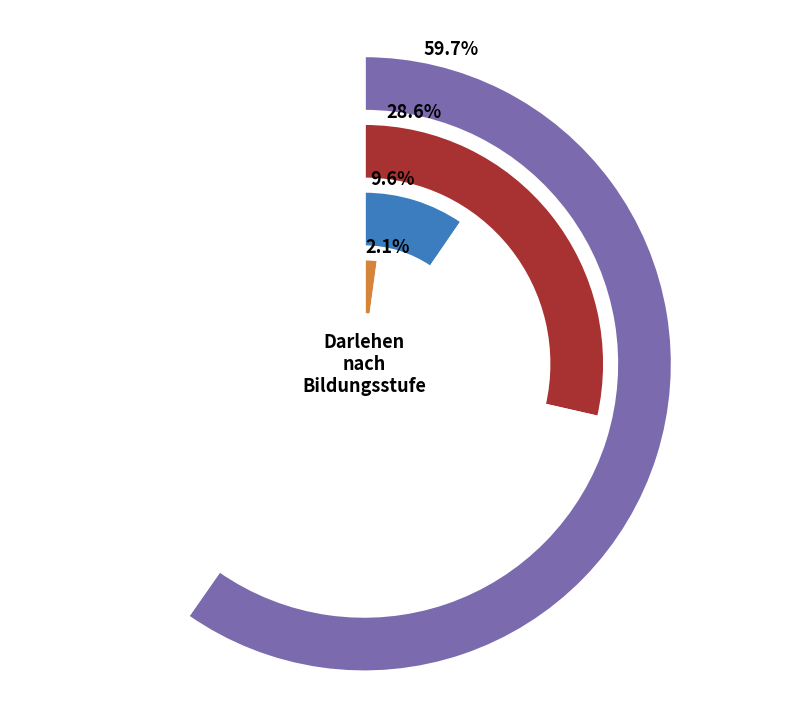

The Weiterbildung slice represents 1% of the pie. True or false?

False